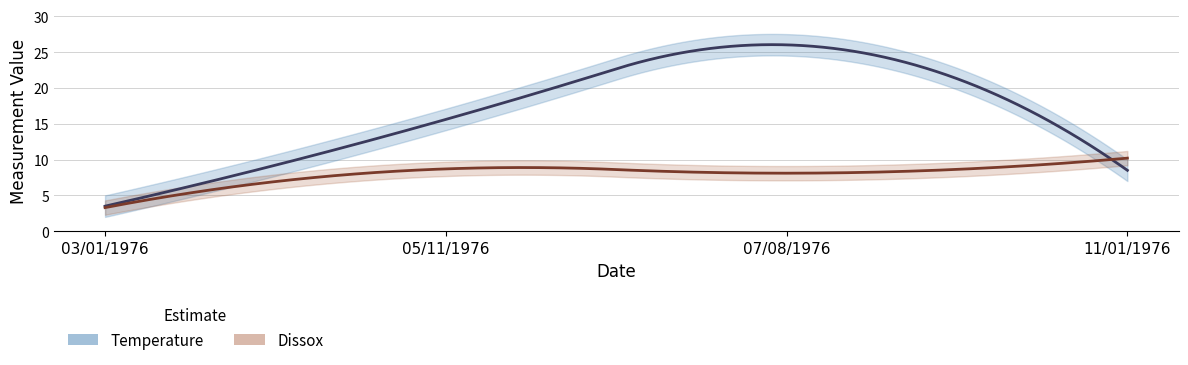

Reading left to right, extract all data points from this chart.

Temperature: 03/01/1976=3.5	05/11/1976=15.6	07/08/1976=26.0	11/01/1976=8.5
Dissox: 03/01/1976=3.3	05/11/1976=8.7	07/08/1976=8.1	11/01/1976=10.2